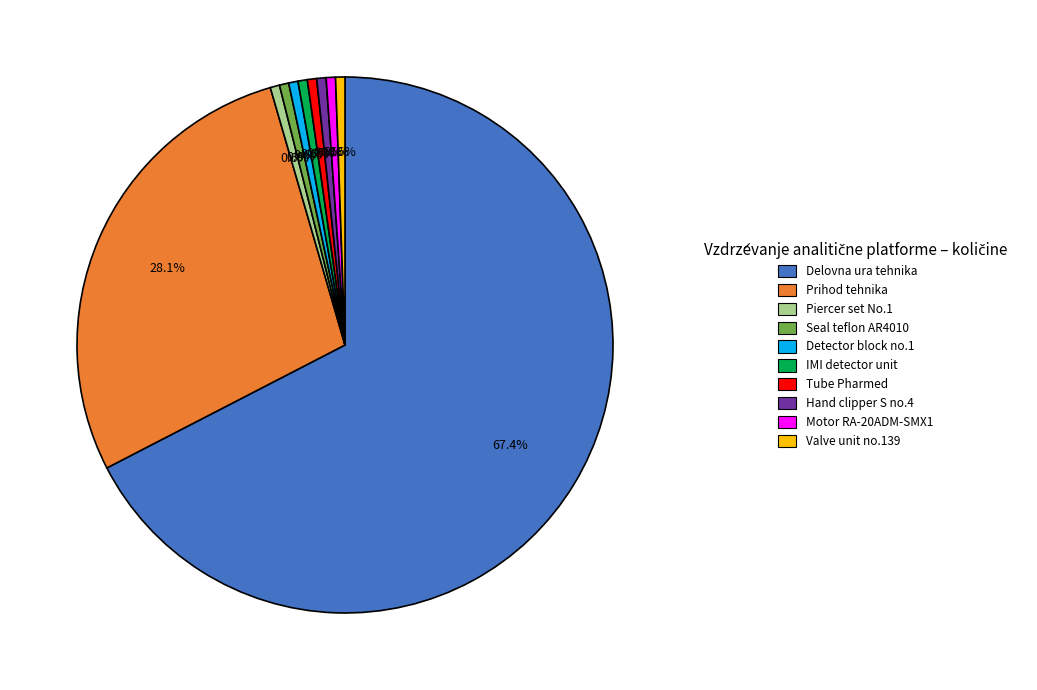

To the nearest percent, what is the average slice percentage?

10%